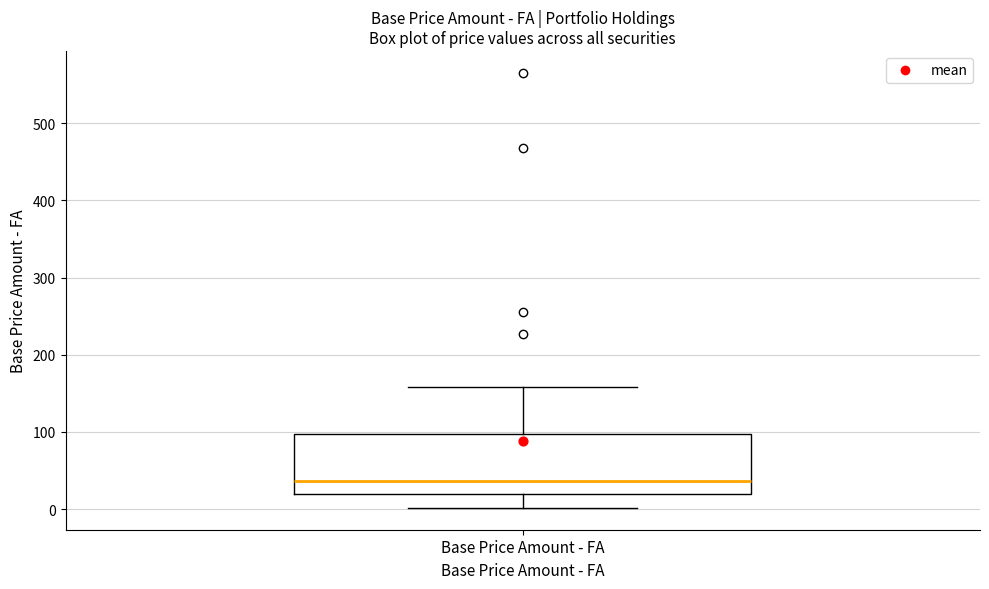

Read this box plot against the y-axis: the position of the median line, the range covered by the box, and the ends of both whiskers. The values are not printed on the chart, so give them approximately, as read against the axis.

median 40, box 20 to 100, whiskers 0 to 160